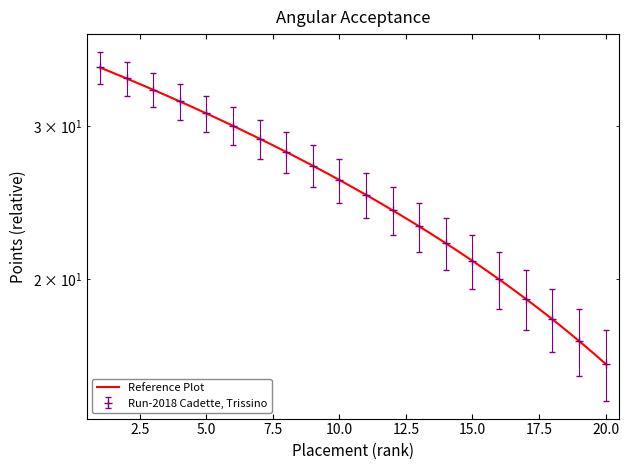

What is the highest value of the Points series?

33.5